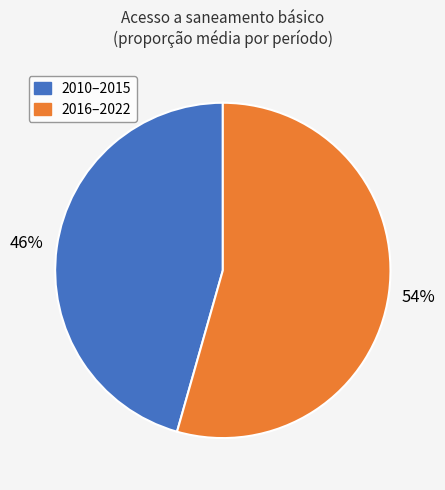

To the nearest percent, what is the average slice percentage?

50%